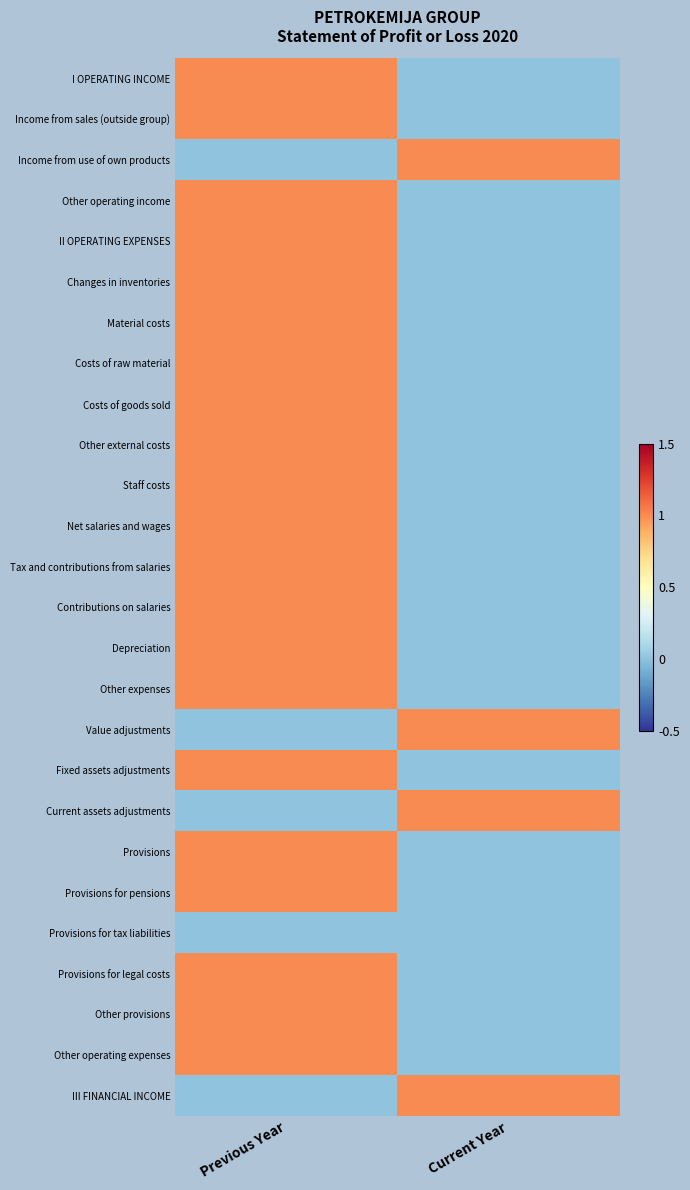

Reading right to left, extract all data points from this chart.

I OPERATING INCOME: Current Year=0	Previous Year=1
Income from sales (outside group): Current Year=0	Previous Year=1
Income from use of own products: Current Year=1	Previous Year=0
Other operating income: Current Year=0	Previous Year=1
II OPERATING EXPENSES: Current Year=0	Previous Year=1
Changes in inventories: Current Year=0	Previous Year=1
Material costs: Current Year=0	Previous Year=1
Costs of raw material: Current Year=0	Previous Year=1
Costs of goods sold: Current Year=0	Previous Year=1
Other external costs: Current Year=0	Previous Year=1
Staff costs: Current Year=0	Previous Year=1
Net salaries and wages: Current Year=0	Previous Year=1
Tax and contributions from salaries: Current Year=0	Previous Year=1
Contributions on salaries: Current Year=0	Previous Year=1
Depreciation: Current Year=0	Previous Year=1
Other expenses: Current Year=0	Previous Year=1
Value adjustments: Current Year=1	Previous Year=0
Fixed assets adjustments: Current Year=0	Previous Year=1
Current assets adjustments: Current Year=1	Previous Year=0
Provisions: Current Year=0	Previous Year=1
Provisions for pensions: Current Year=0	Previous Year=1
Provisions for tax liabilities: Current Year=0	Previous Year=0
Provisions for legal costs: Current Year=0	Previous Year=1
Other provisions: Current Year=0	Previous Year=1
Other operating expenses: Current Year=0	Previous Year=1
III FINANCIAL INCOME: Current Year=1	Previous Year=0